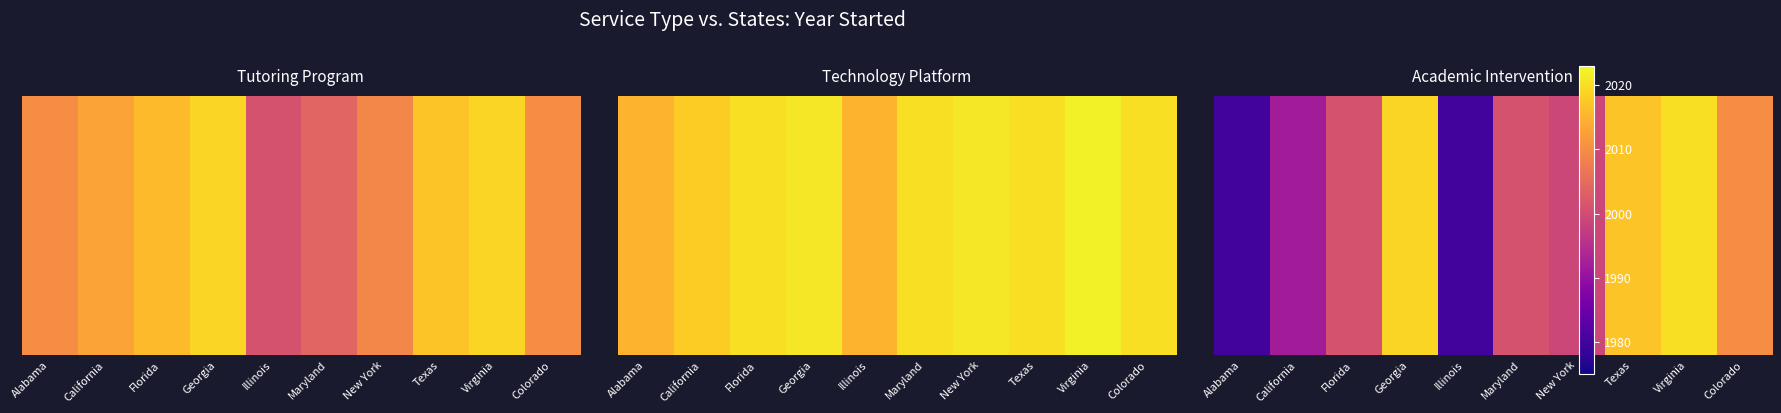

Is it true that the value at California is 1992?

True